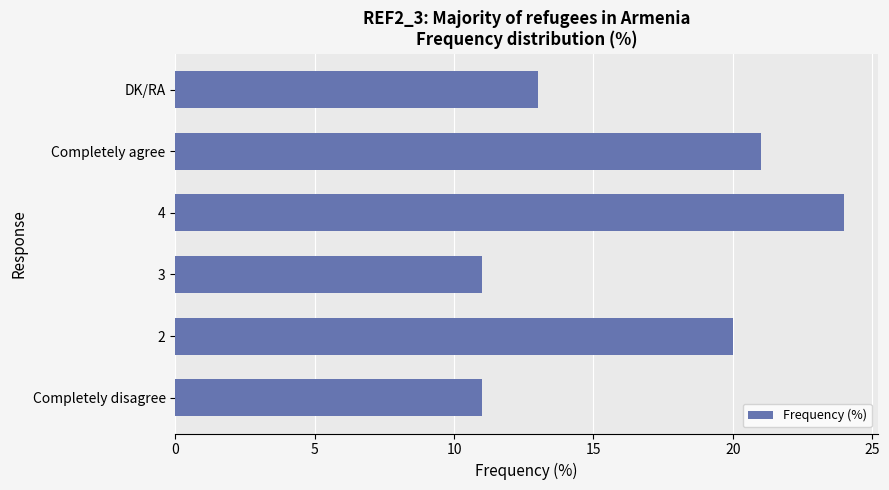

What is the average value?

17